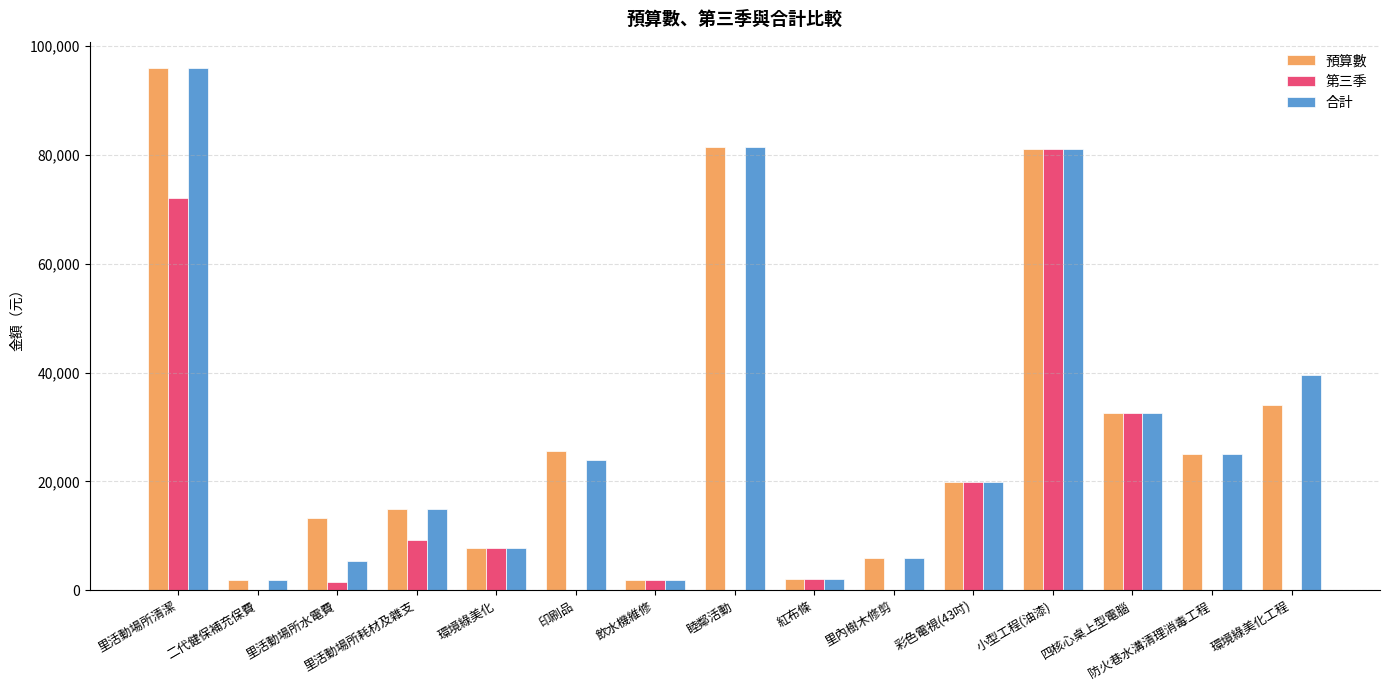

What is the total value across all series at 里活動場所耗材及雜支?

39300